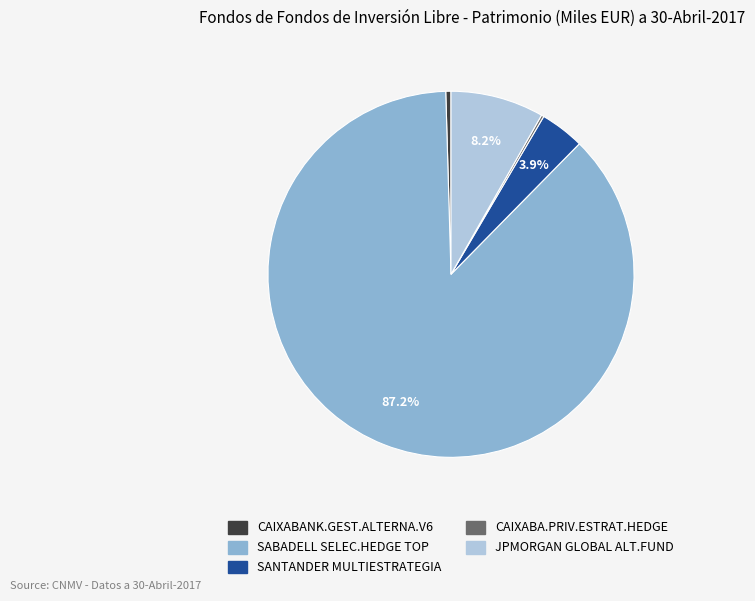

Approximately how many times larger is the value at SANTANDER MULTIESTRATEGIA compared to CAIXABANK.GEST.ALTERNA.V6?

8.5